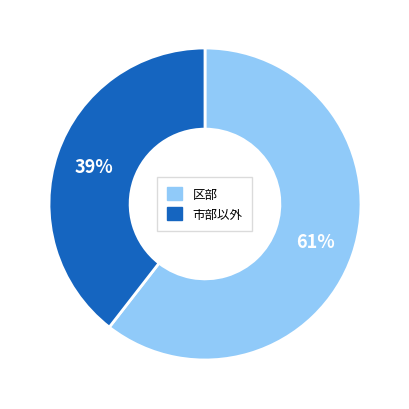

Is there any slice that represents more than half of the pie?

Yes